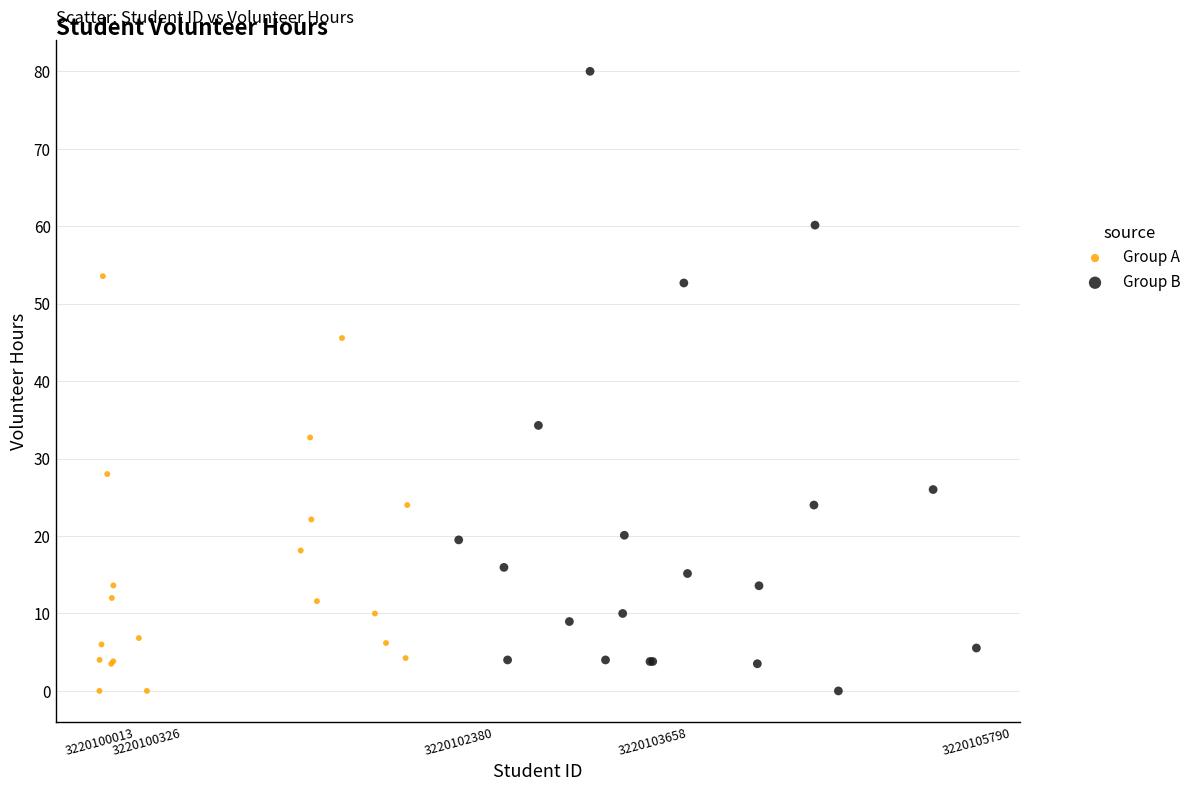

Which series reaches the maximum Y coordinate?

Group B